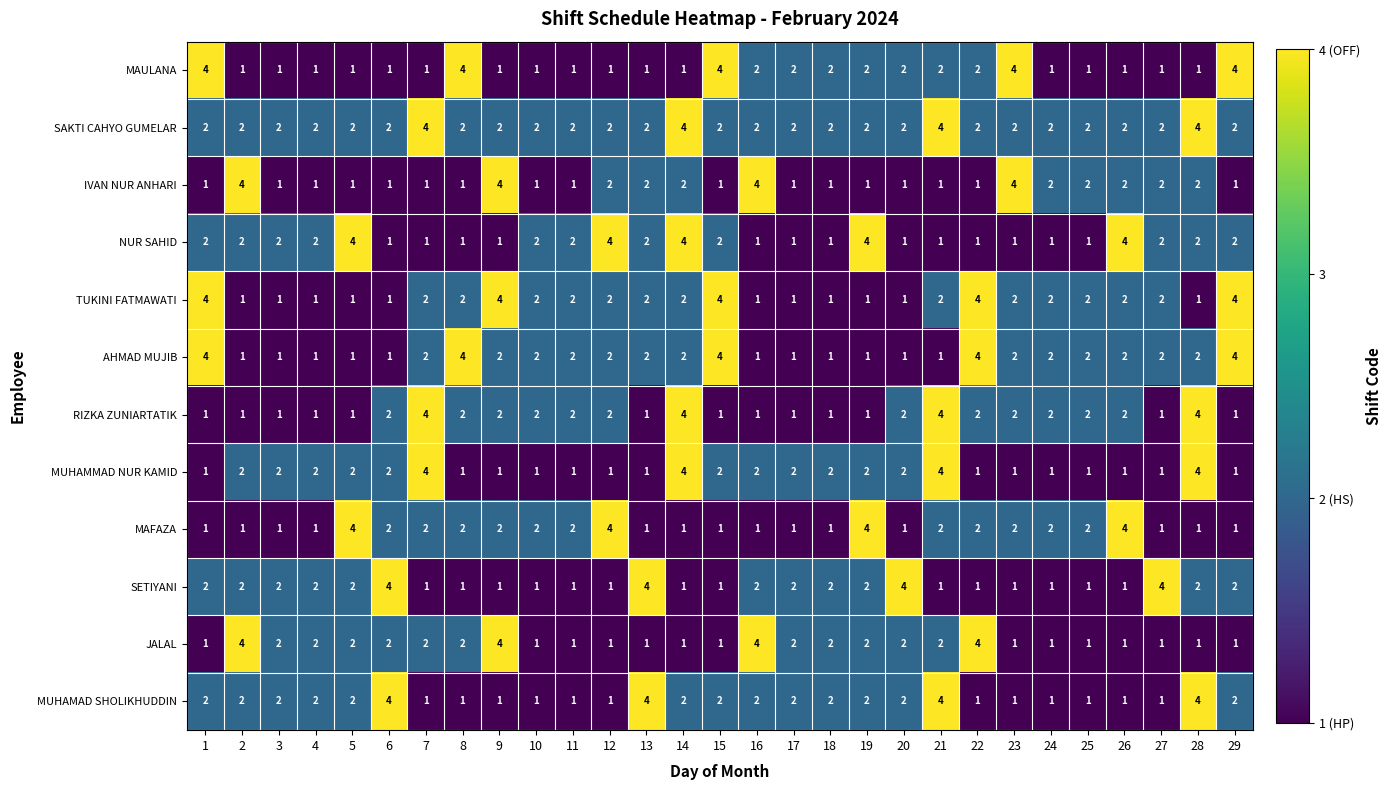

What is the maximum value shown in the chart?

4